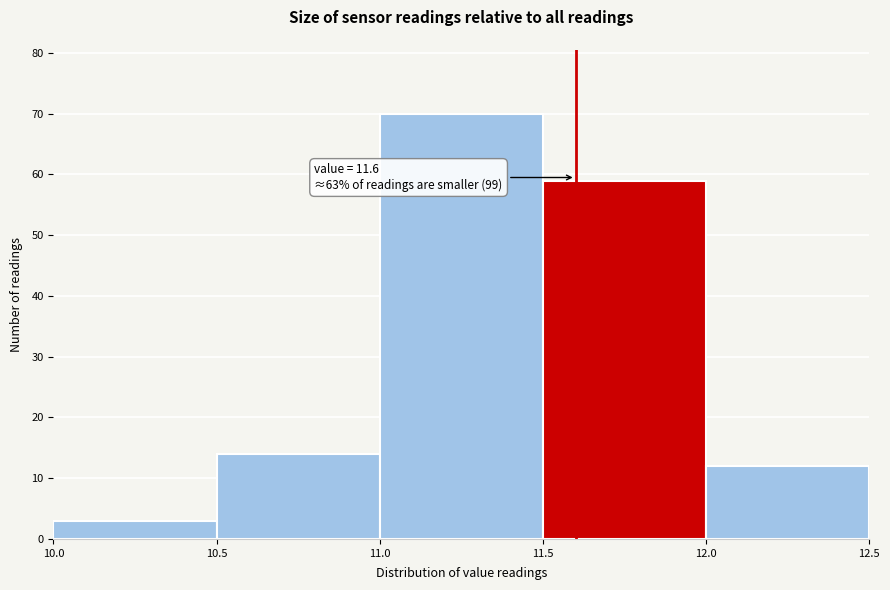

Which range on the x-axis has the tallest bar?

11.0 to 11.5